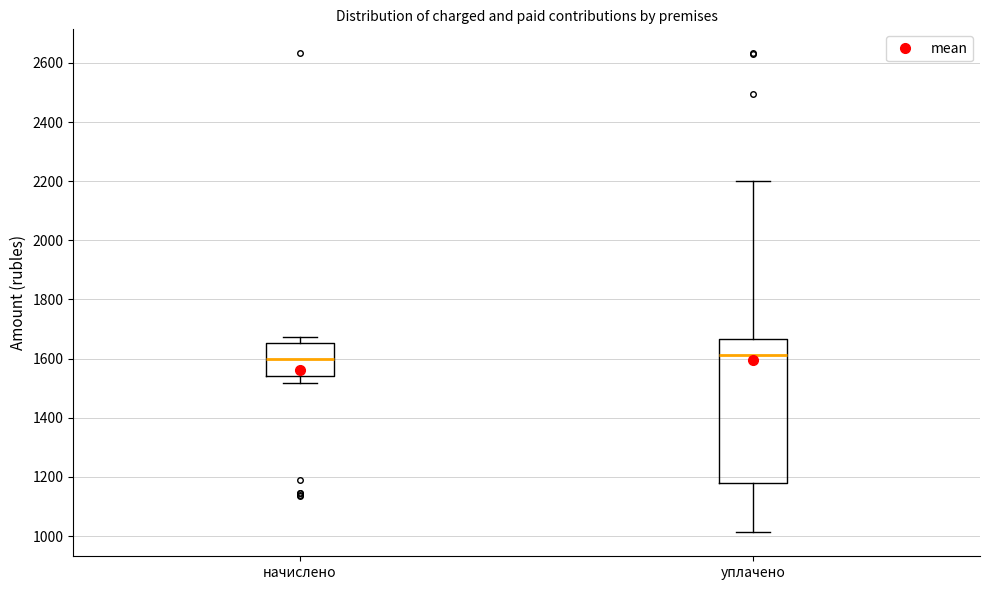

Where is the upper edge of the box for начислено on the y-axis? The values are not printed on the chart, so give them approximately, as read against the axis.

1660